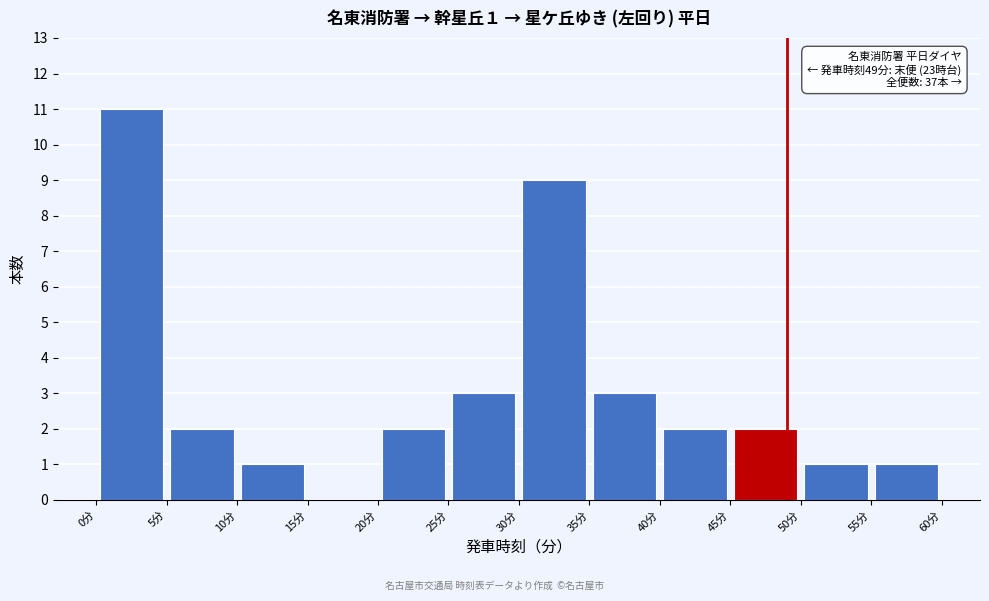

Over which range of the x-axis is the bar tallest?

0 to 5